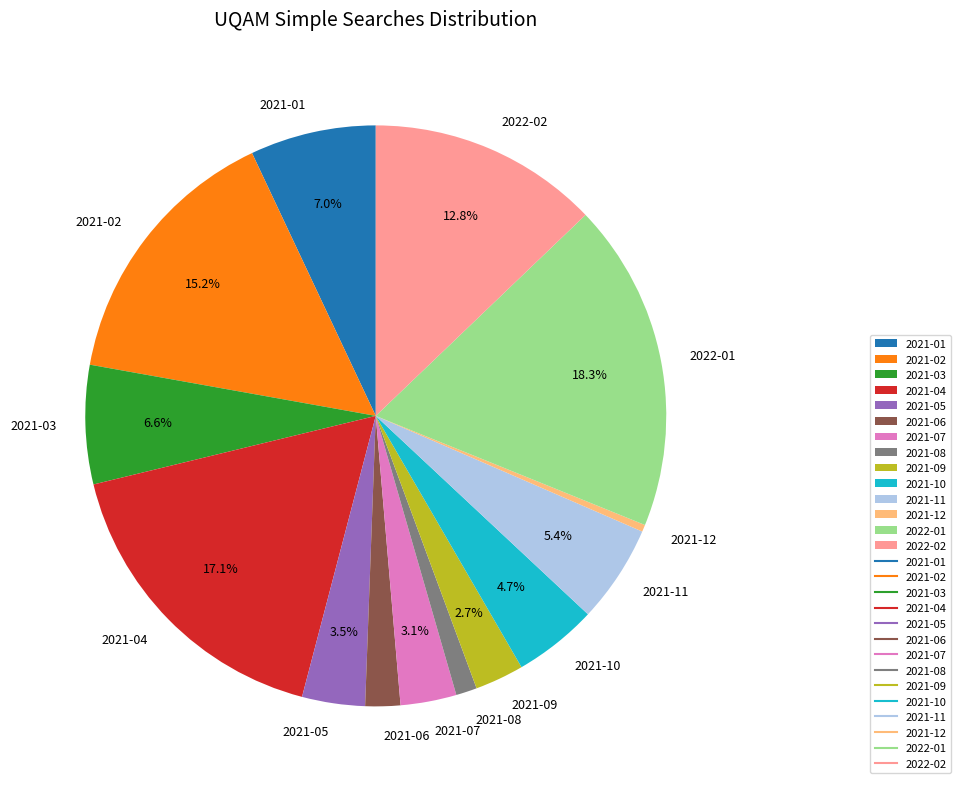

True or false: 2022-02 accounts for 13% of the total.

True